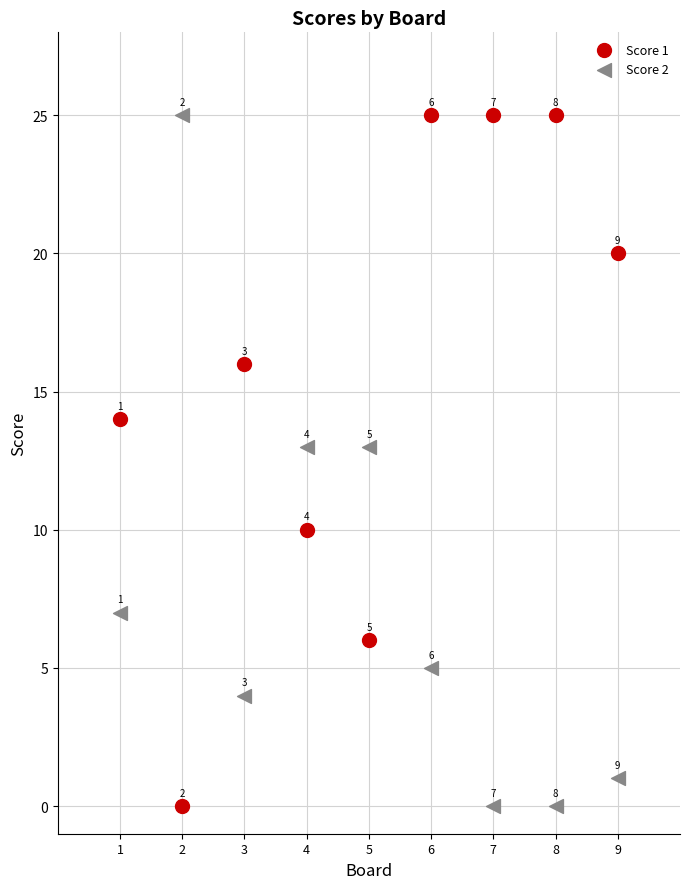

Across all series, what Y value is closest to 12?

13